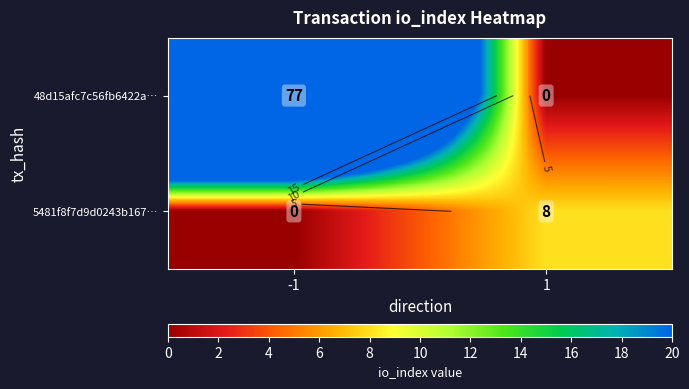

What is the total value across all series at -1?

77